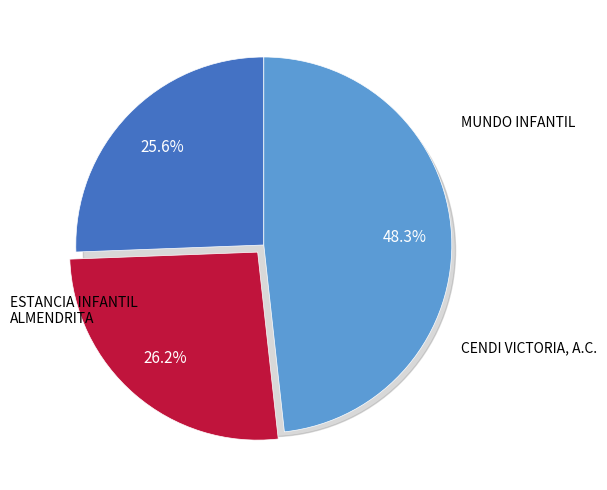

The MUNDO INFANTIL slice represents 32% of the pie. True or false?

False